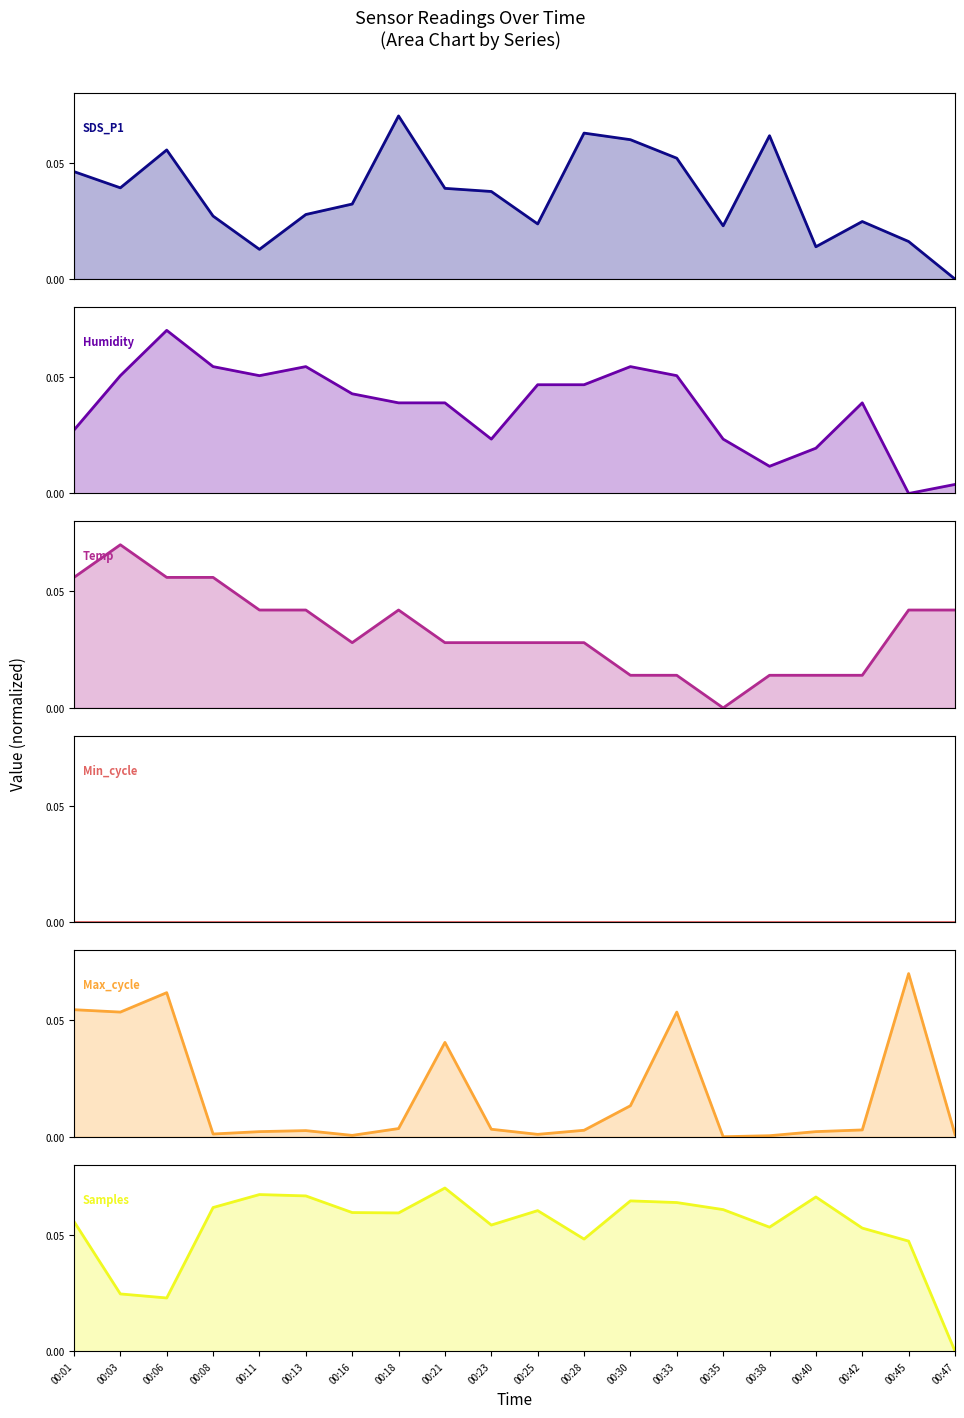

True or false: Min_cycle and Humidity intersect in this chart.

False